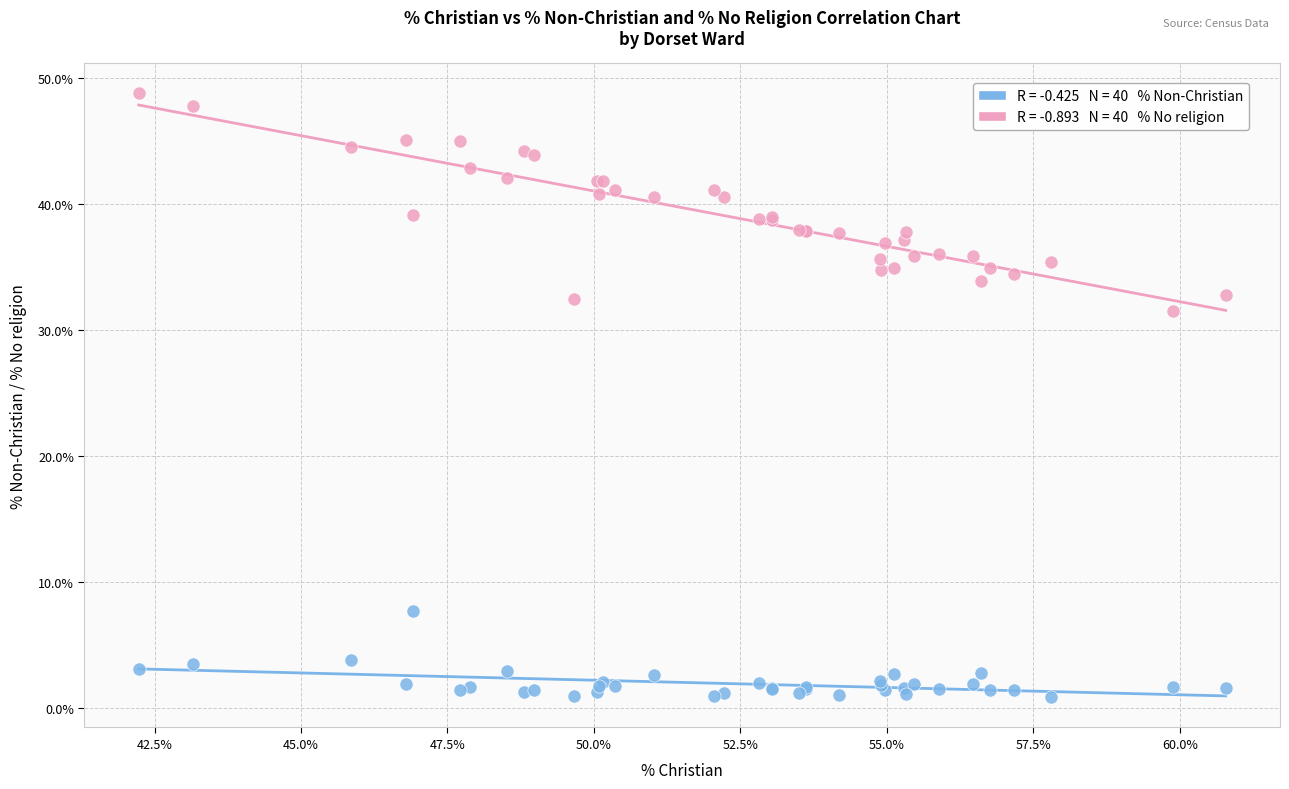

Across all series, what Y value is closest to 24?

31.5